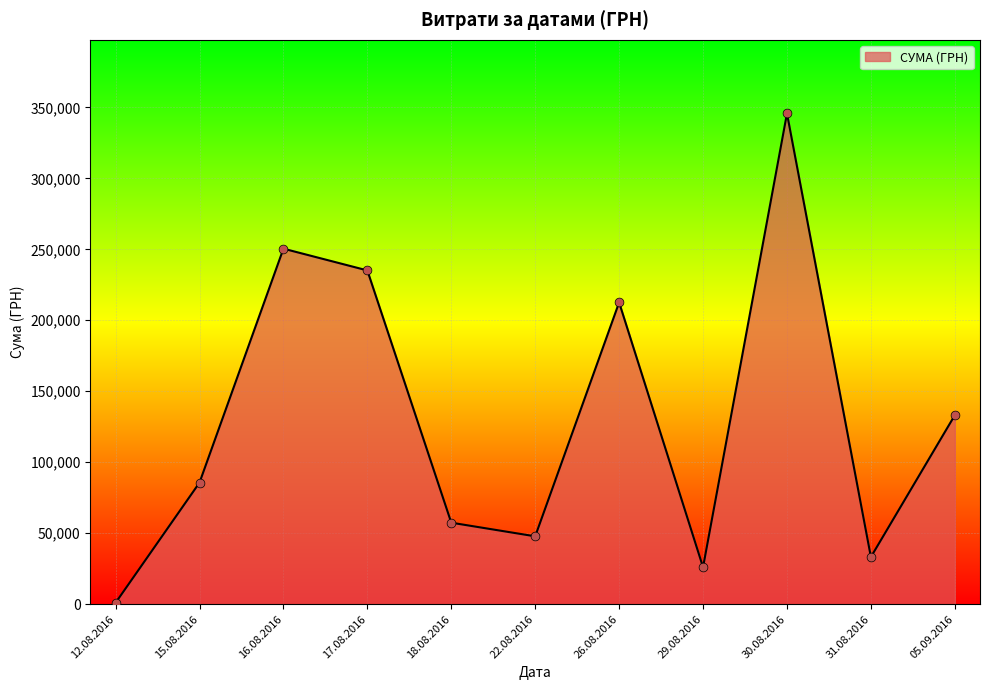

Approximately how many times larger is the value at 29.08.2016 compared to 31.08.2016?

0.8